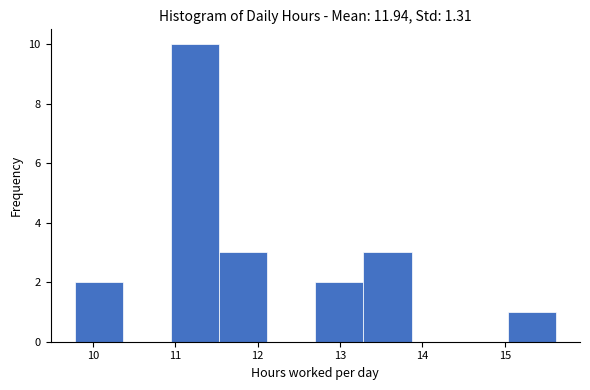

How tall is the bar that spans 10.9 to 11.5 on the x-axis? Neither the bar edges nor the heights are printed on the chart, so give them approximately, as read against the axes.

10